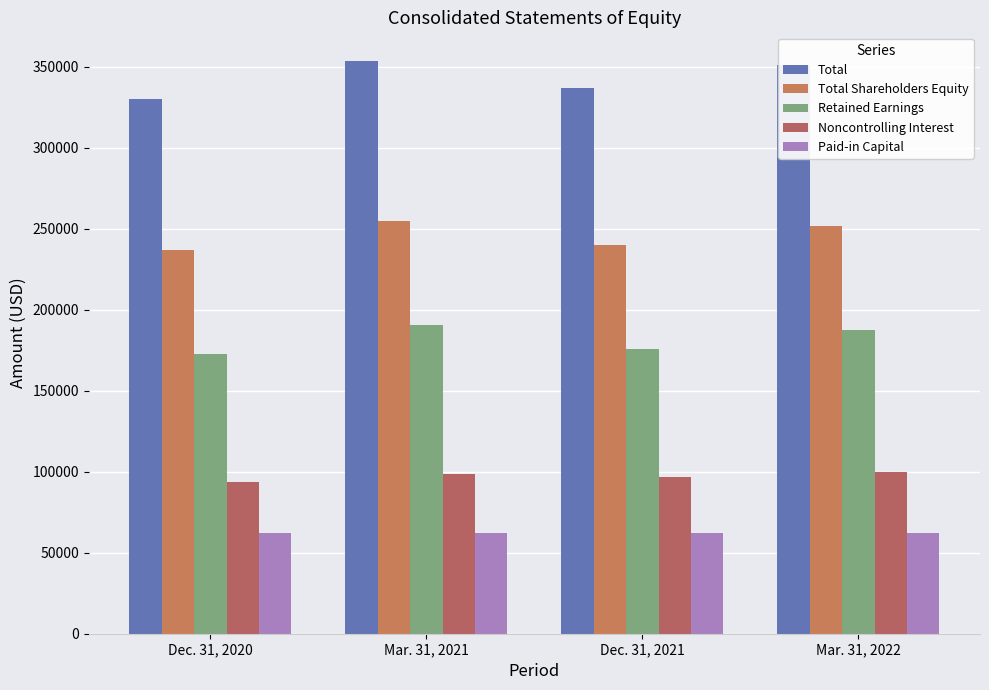

At which label does Total reach its minimum?

Dec. 31, 2020